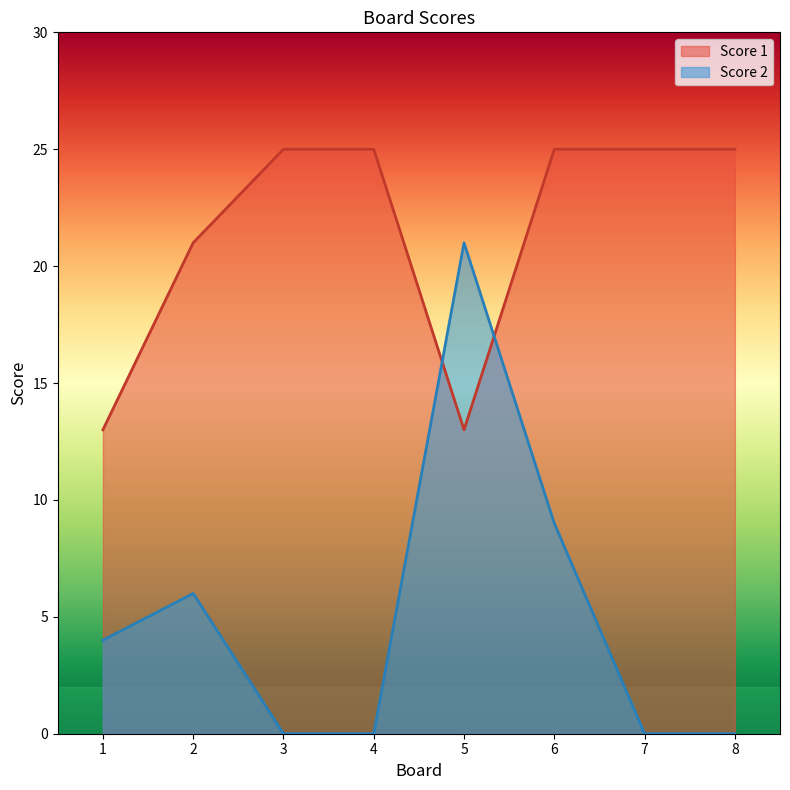

Where is Score 2 nearest to the value 10?

6